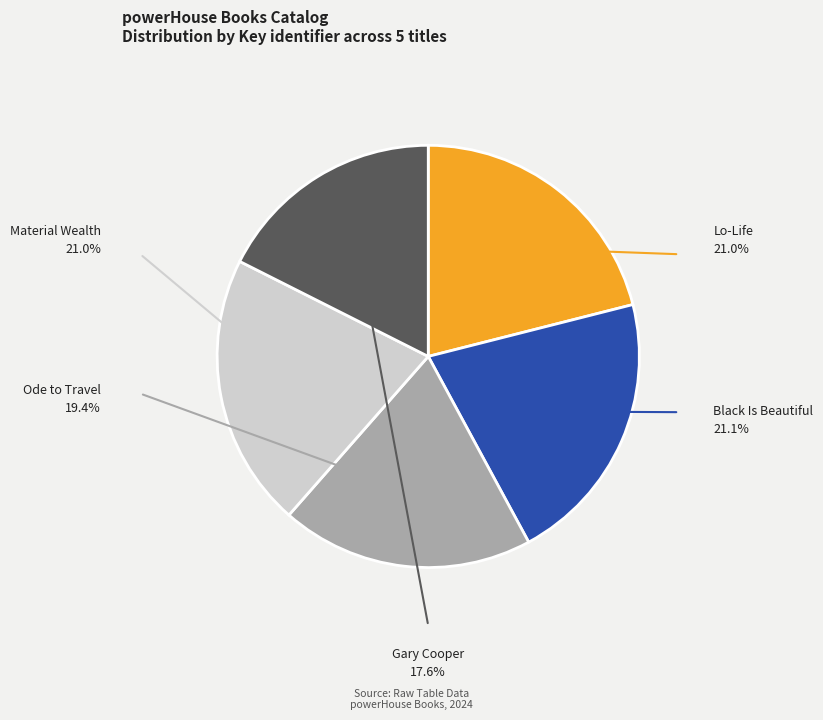

Do Lo-Life and Ode to Travel together represent more than half of the pie?

No